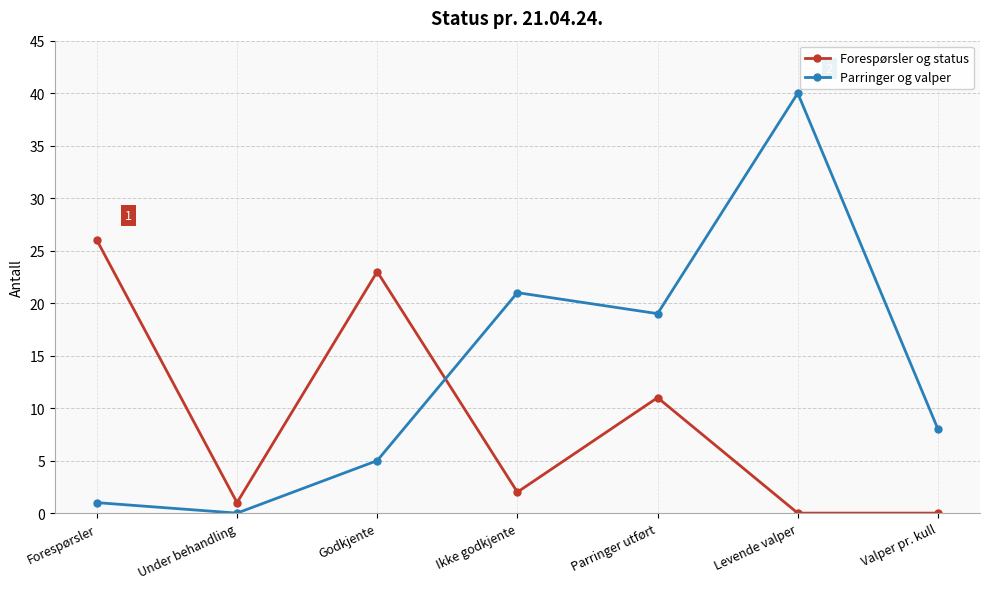

At which label is Forespørsler og status closest to 13?

Parringer utført